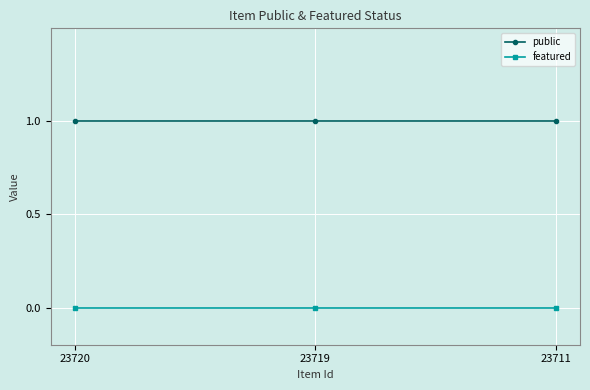

Which series has the largest total across all categories?

public